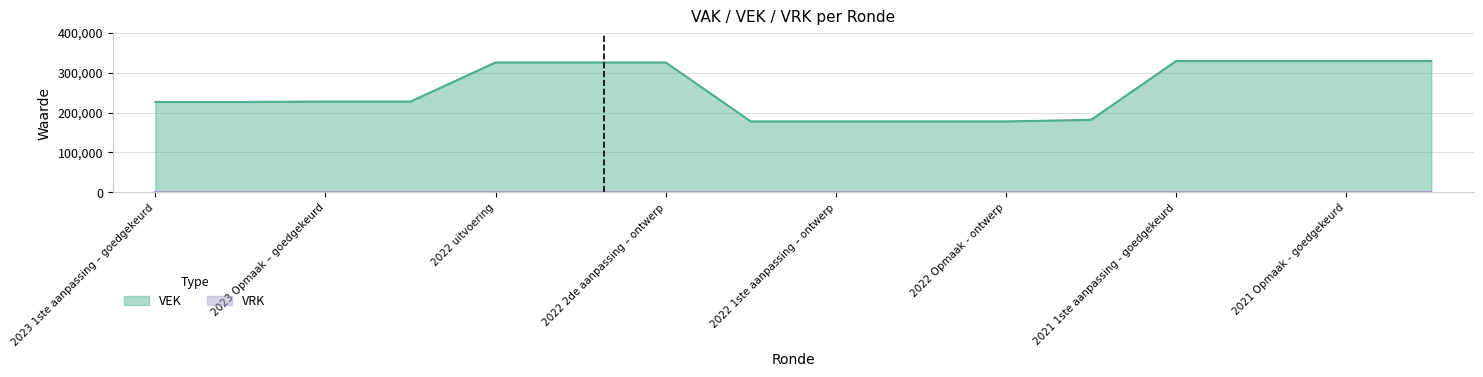

What position from the left is 2023 Opmaak – goedgekeurd?

3